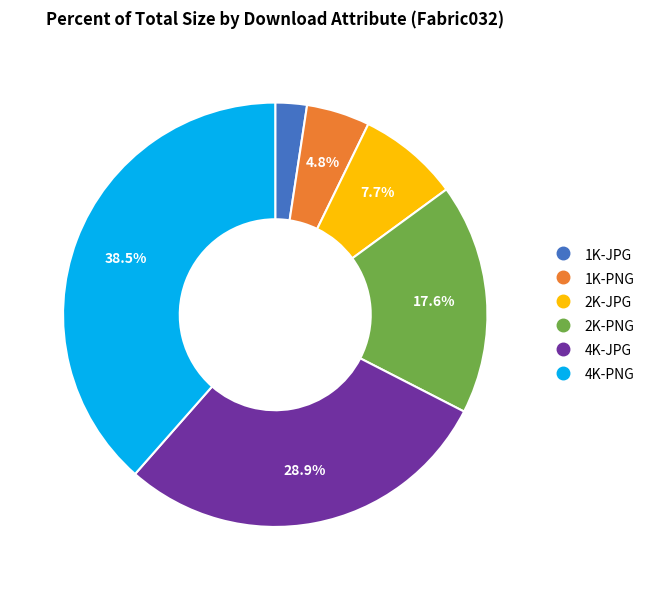

To the nearest percent, what percentage of the pie is 2K-JPG?

8%